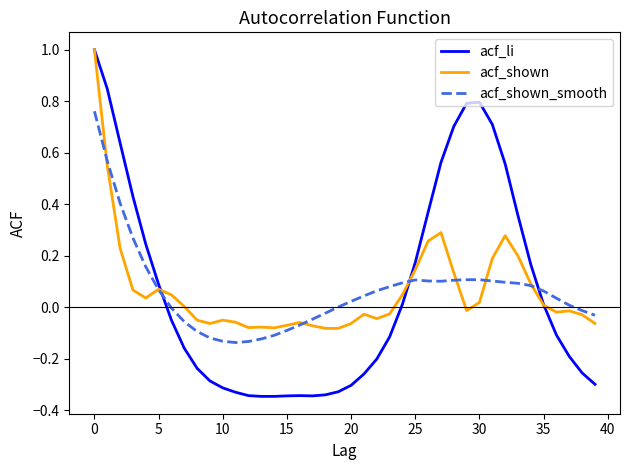

What is the greatest value displayed?

1.0